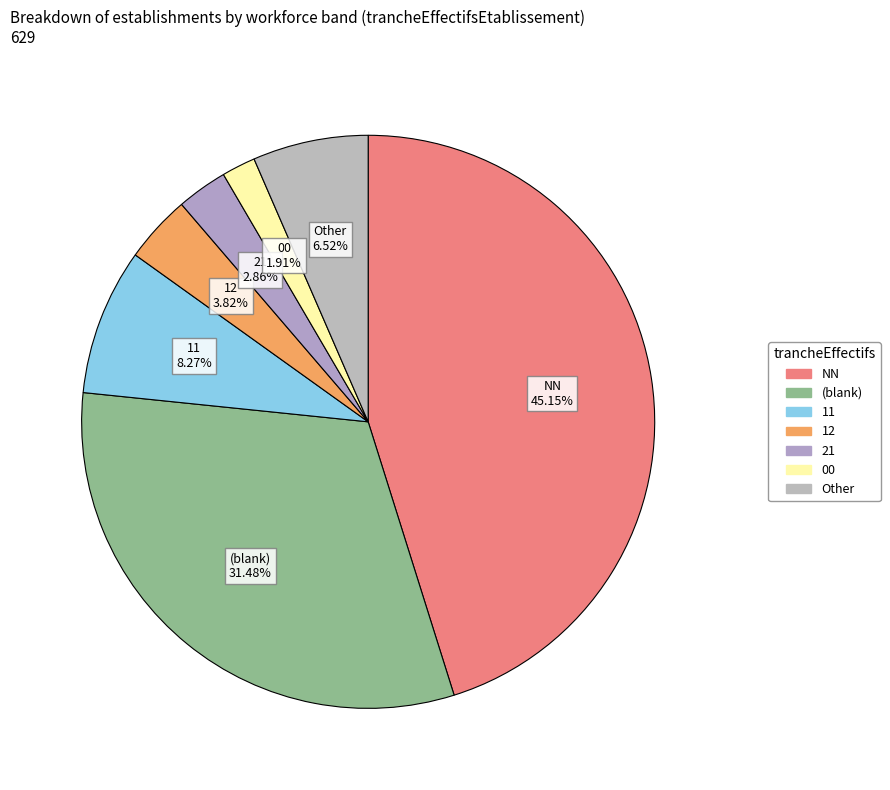

To the nearest percent, what is the difference between the largest and smallest slice percentages?

43%